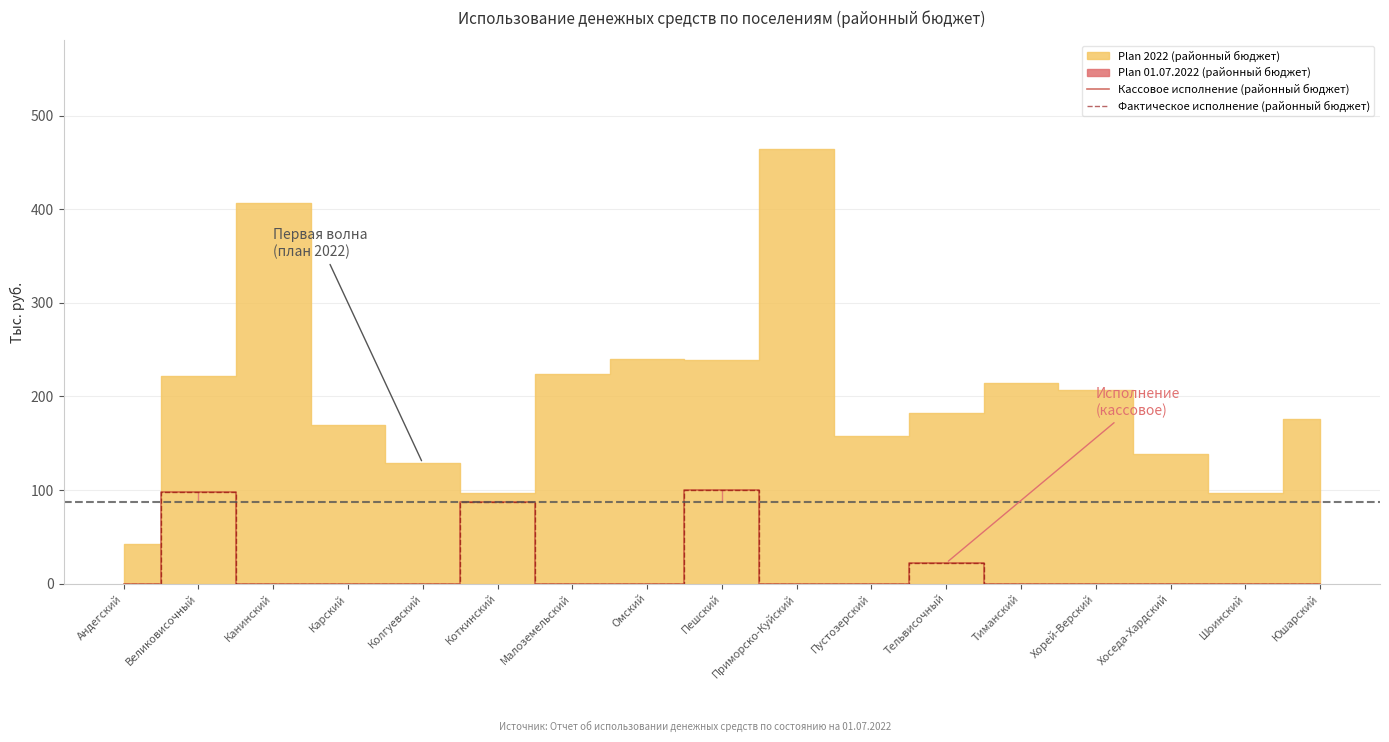

Where is the first local maximum for Фактическое исполнение (районный бюджет)?

Великовисочный